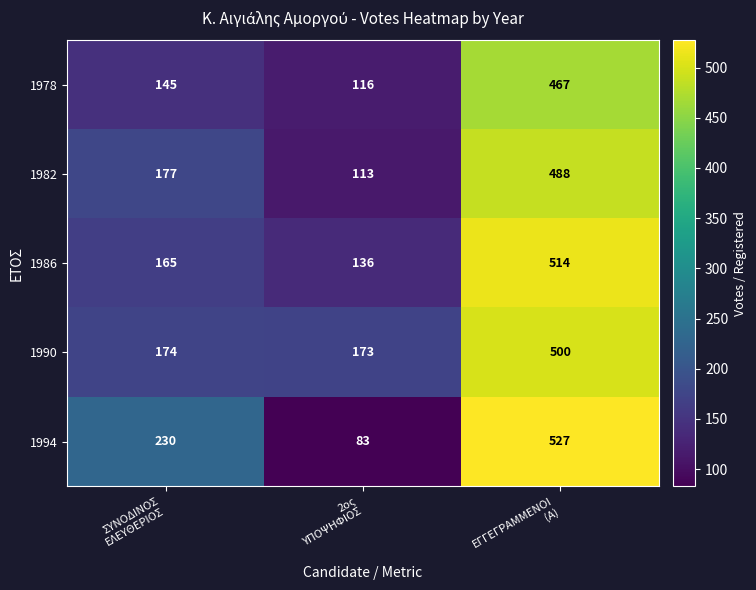

Which series has the largest total across all categories?

1990